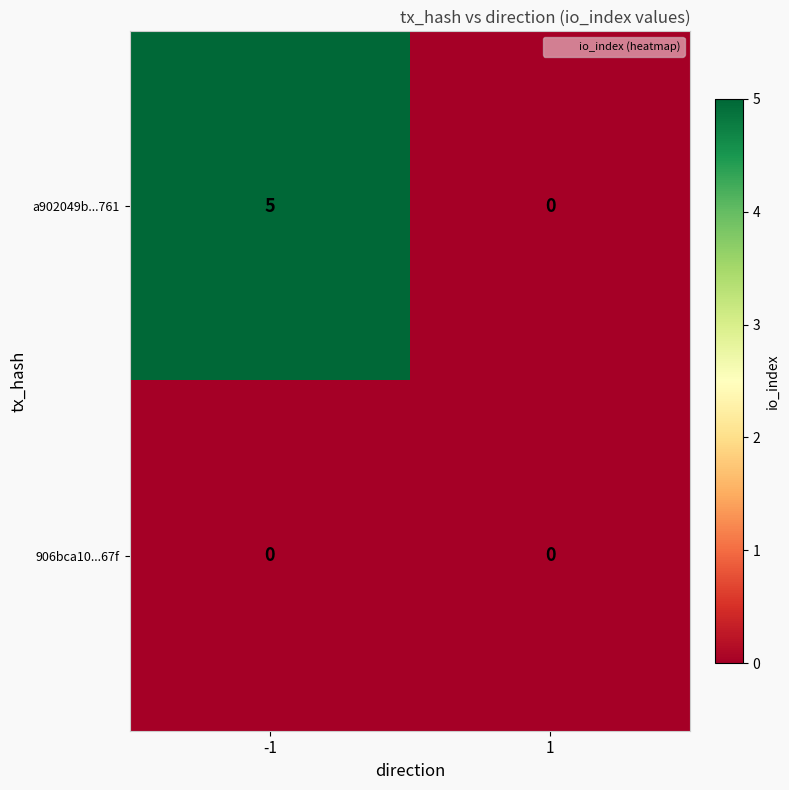

What is the difference between the a902049b...761 values at -1 and 1?

5